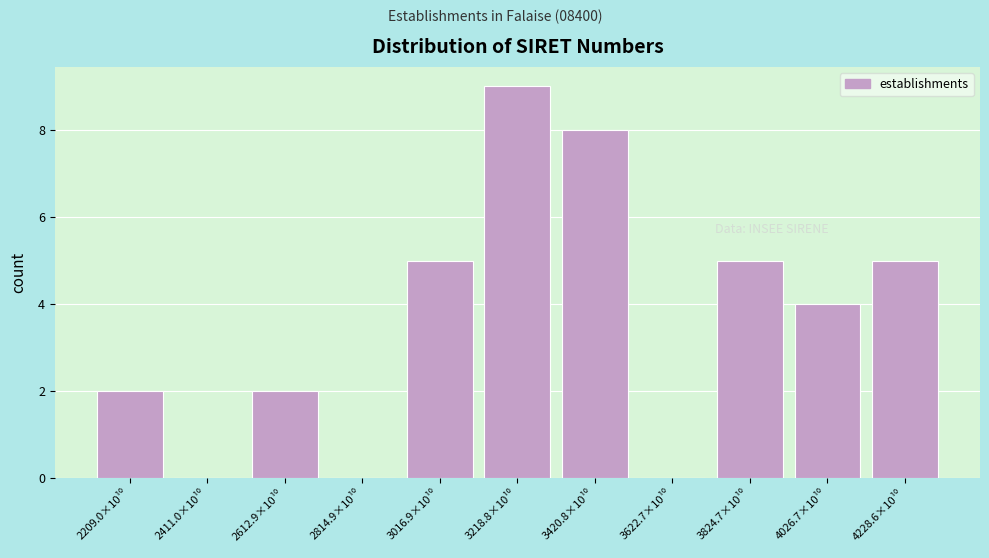

What is the maximum value shown in the chart?

9